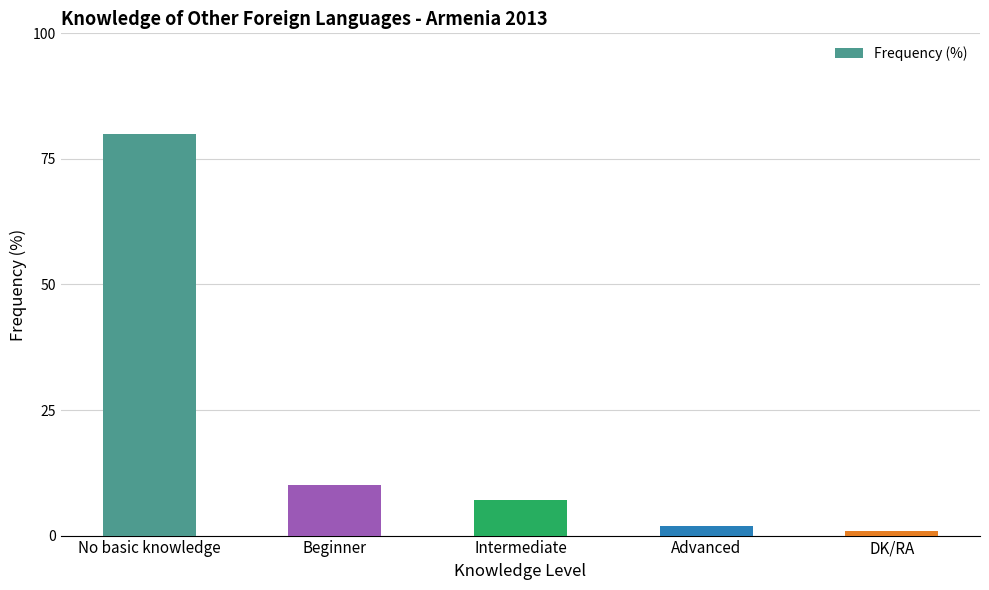

What is the label of the 5th bar from the left?

DK/RA